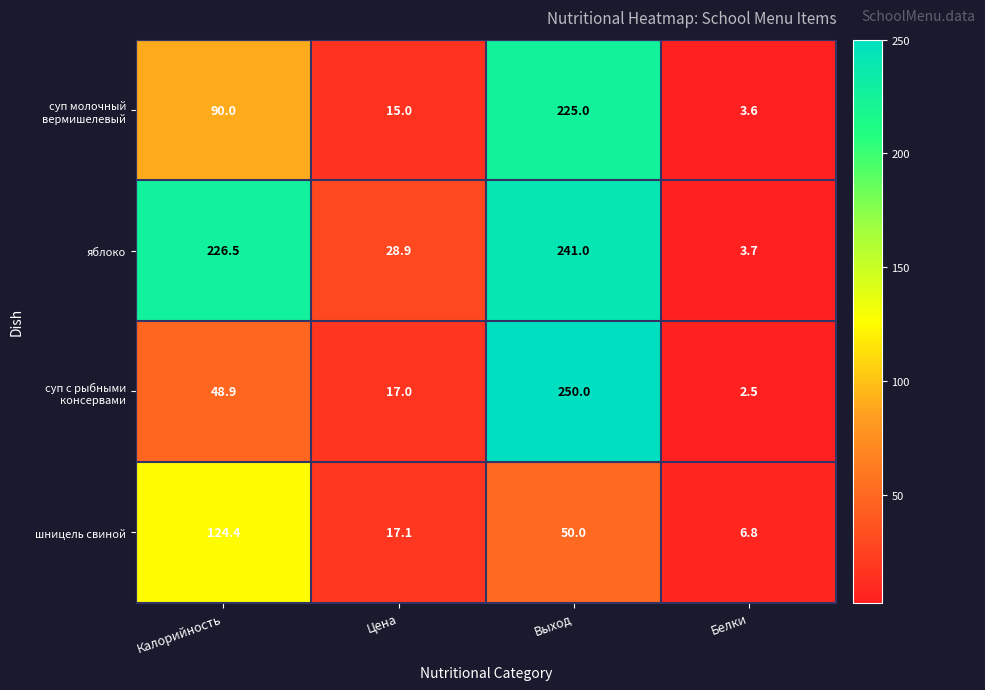

Rank the categories by шницель свиной value from lowest to highest.

Белки, Цена, Выход, Калорийность